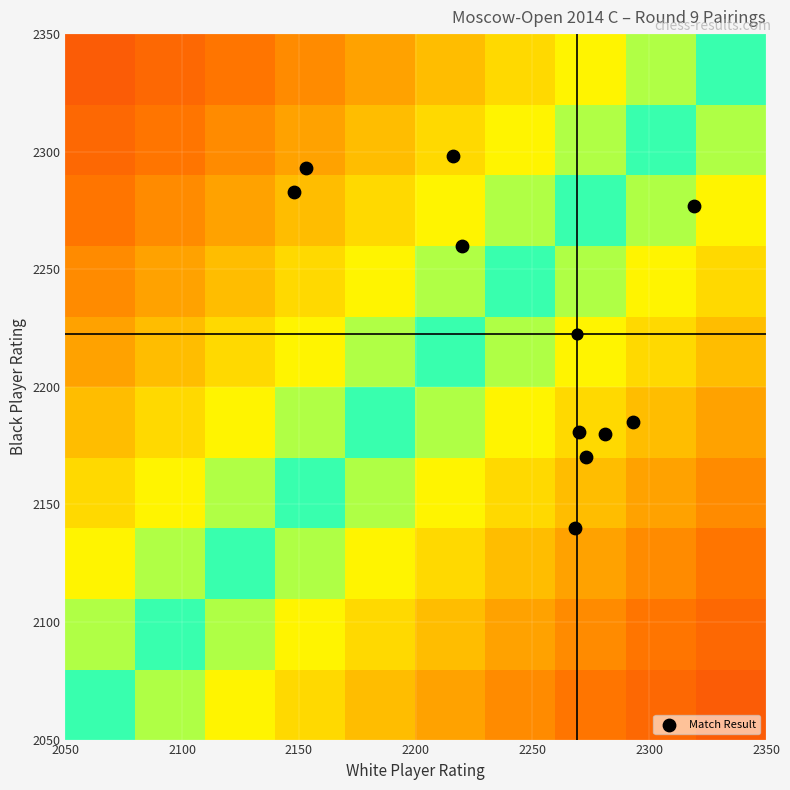

Count the number of categories in the chart.

10